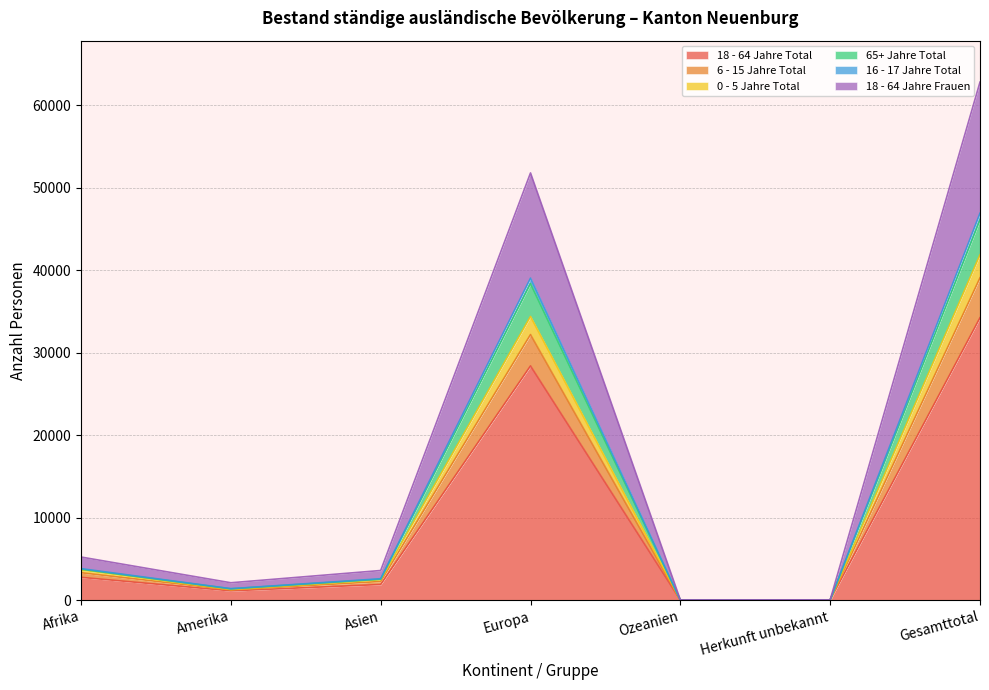

How many data points in 18 - 64 Jahre Total are less than 1899?

3